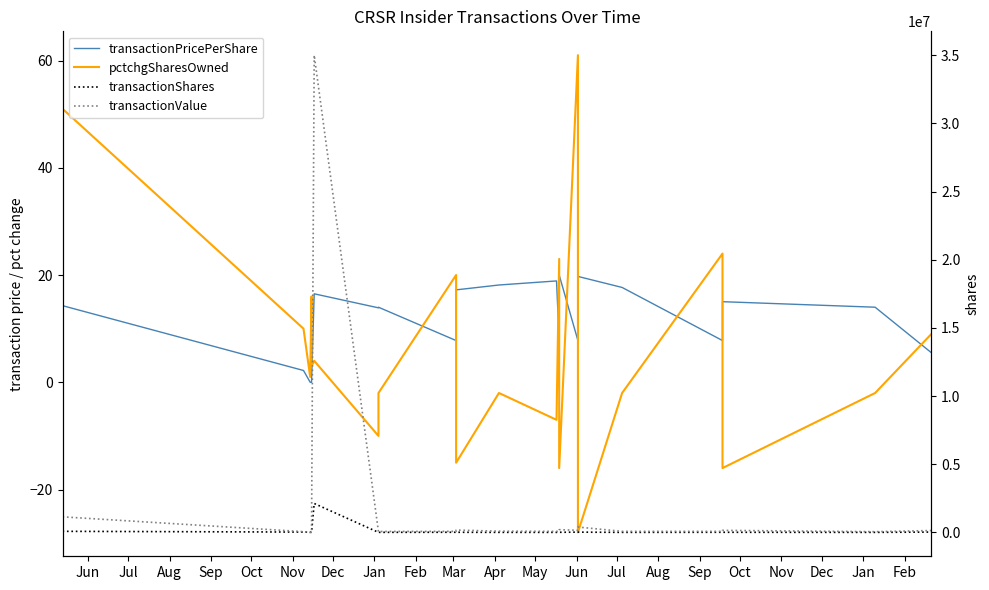

True or false: transactionValue has a value of 21730645.1 at Nov.

False